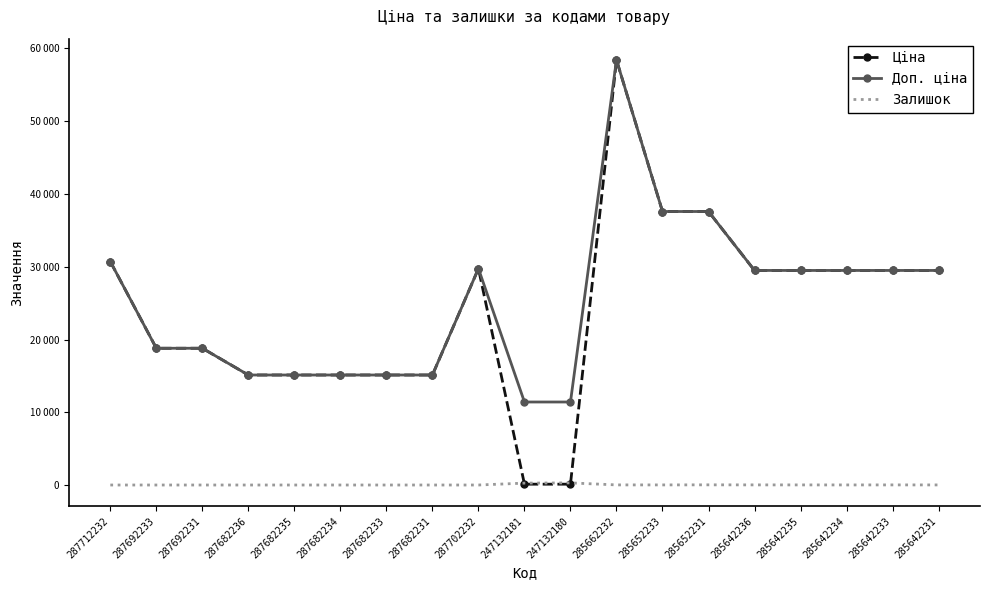

Reading left to right, extract all data points from this chart.

Ціна: 30717.1	18796.8	18796.8	15120.0	15120.0	15120.0	15120.0	15120.0	29747.2	114.1	114.1	58426.5	37593.6	37593.6	29491.5	29491.5	29491.5	29491.5	29491.5
Доп. ціна: 30717.1	18796.8	18796.8	15120.0	15120.0	15120.0	15120.0	15120.0	29747.2	11410.0	11410.0	58426.5	37593.6	37593.6	29491.5	29491.5	29491.5	29491.5	29491.5
Залишок: 0.0	0.0	0.0	0.0	0.0	0.0	0.0	0.0	0.0	260.0	290.0	14.0	13.0	23.0	16.0	13.0	10.0	14.0	11.0